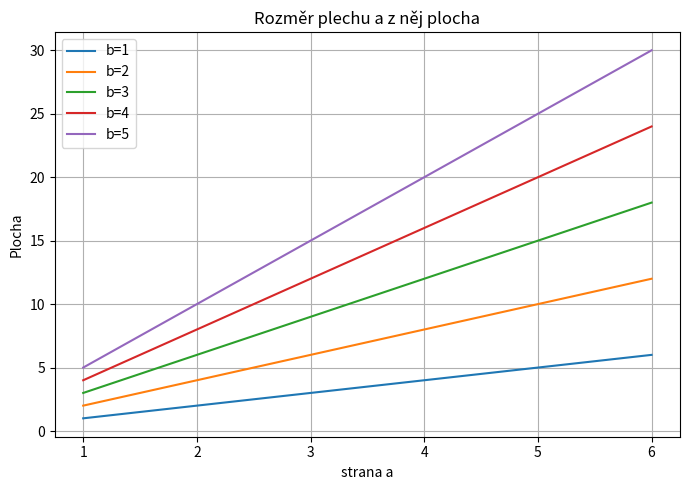

Is it true that b=2 equals 6 at 2?

False